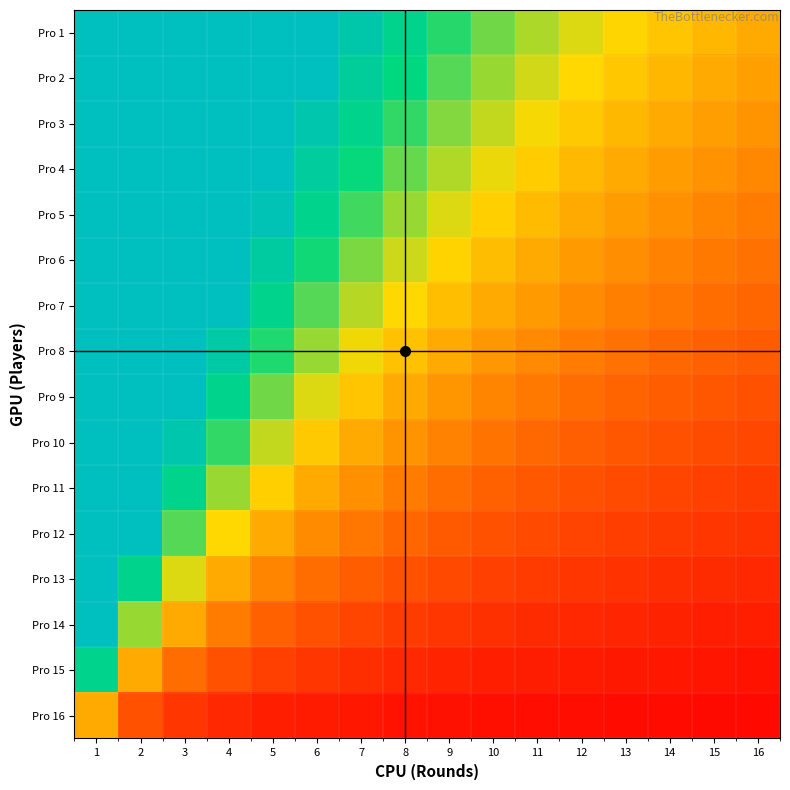

At how many categories does at least one series exceed 13?

1